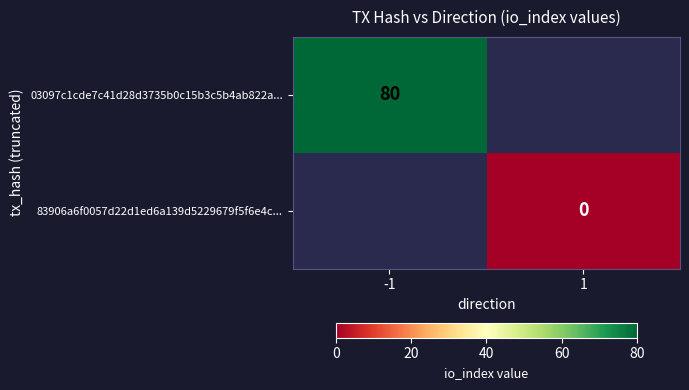

Which has a higher value, 1 or -1?

-1